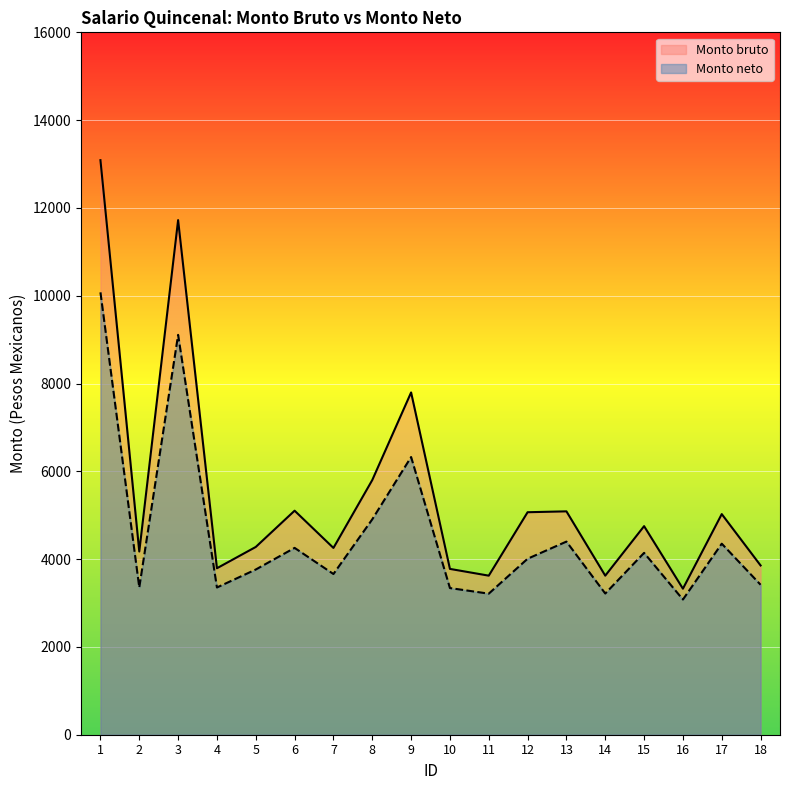

What is the value of the Monto bruto point at the 13th from the left?

5088.3